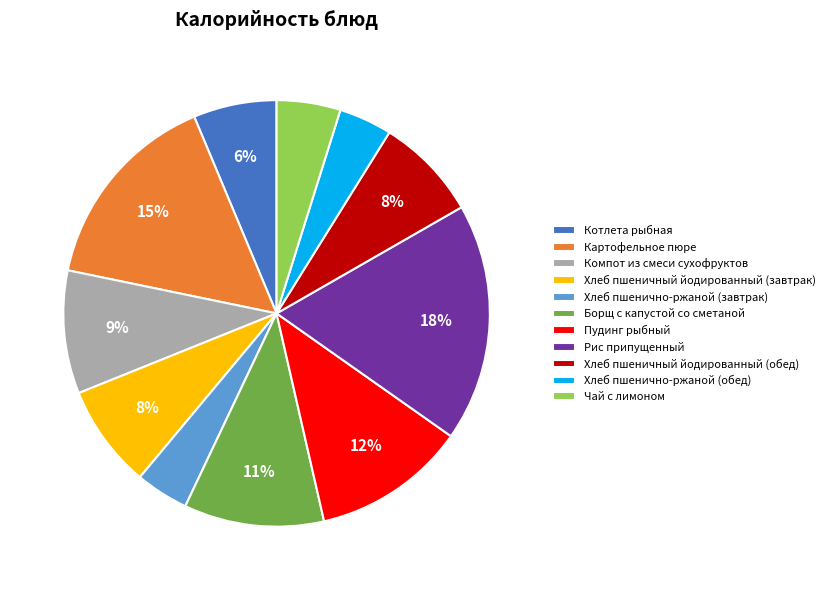

Which category has the biggest portion of the pie?

Рис припущенный